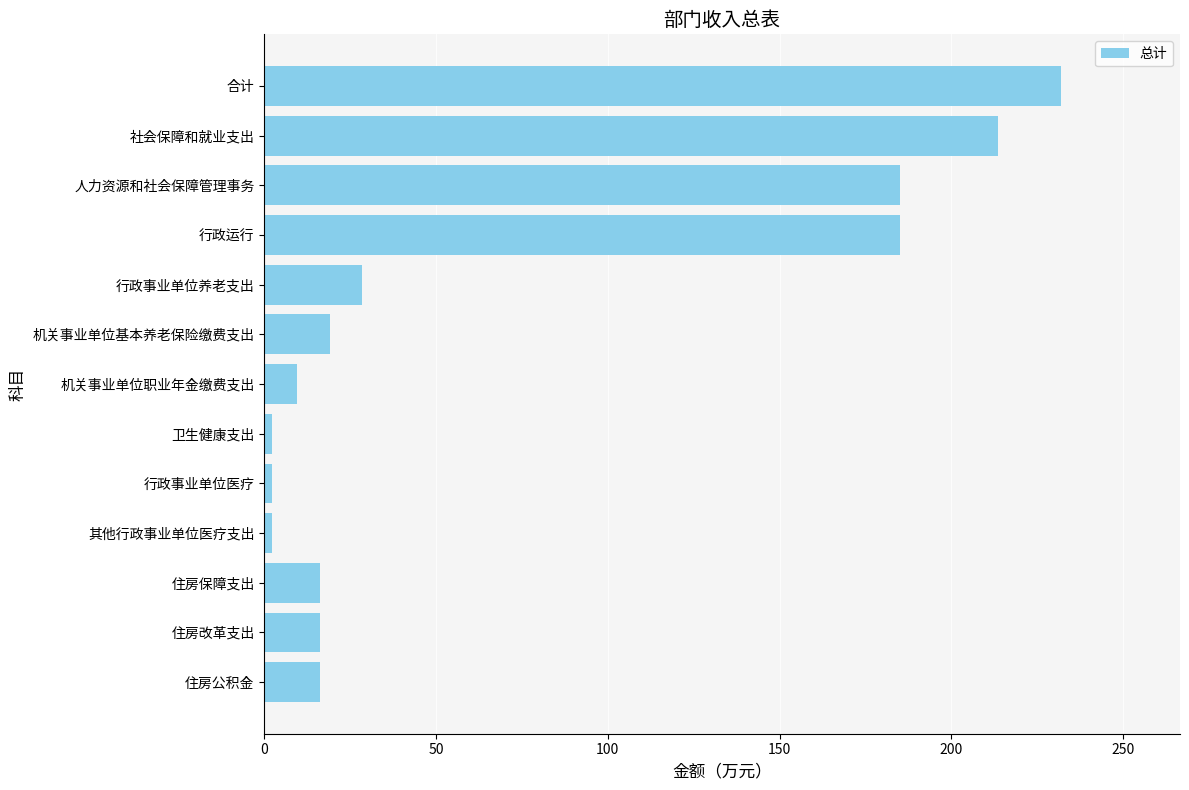

What is the greatest value displayed?

231.8